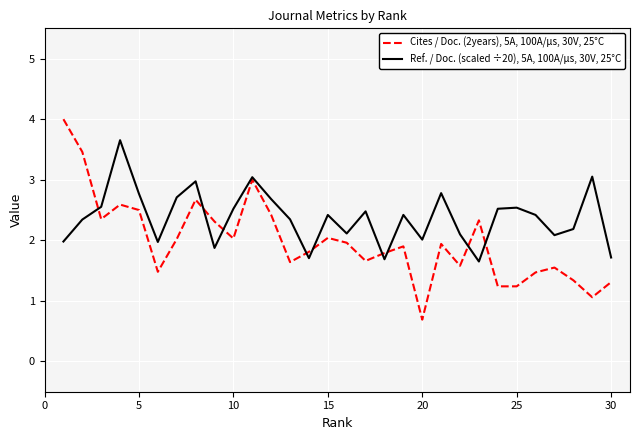

In Ref. / Doc. (scaled ÷20), 5A, 100A/µs, 30V, 25°C, how many points are lower than both neighbors (excluding endpoints)?

8